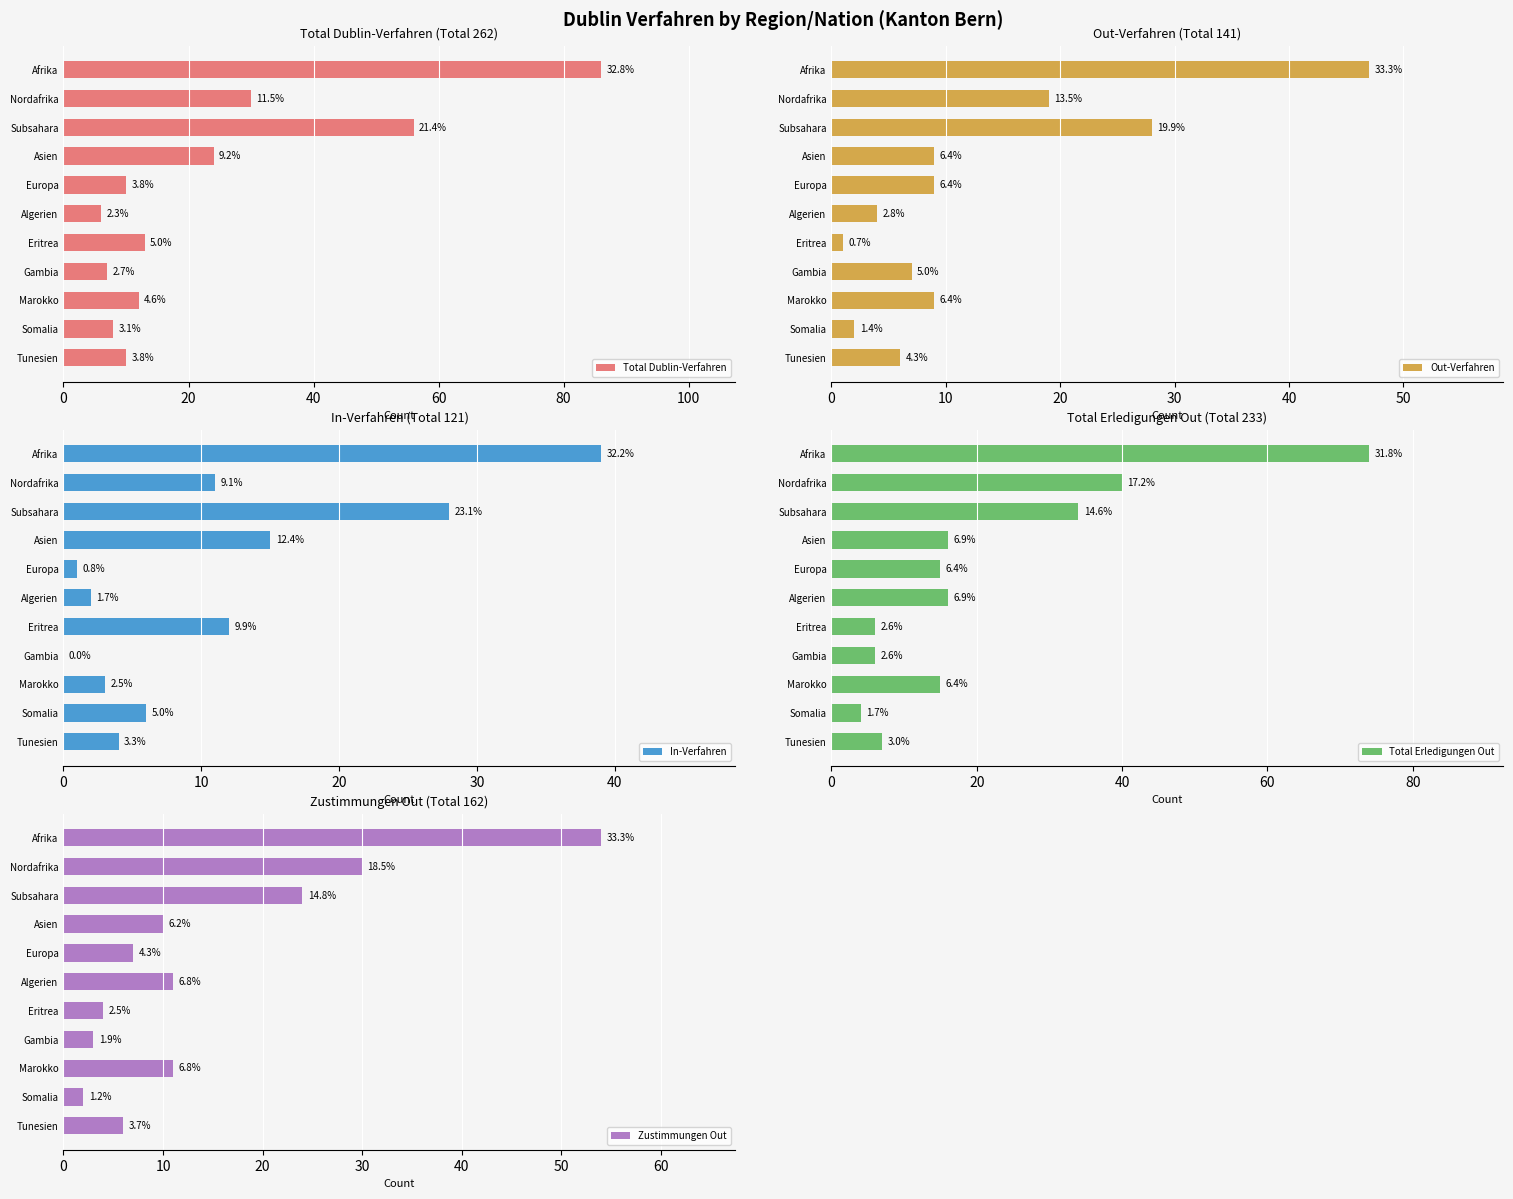

How many values in In-Verfahren are above zero?

10